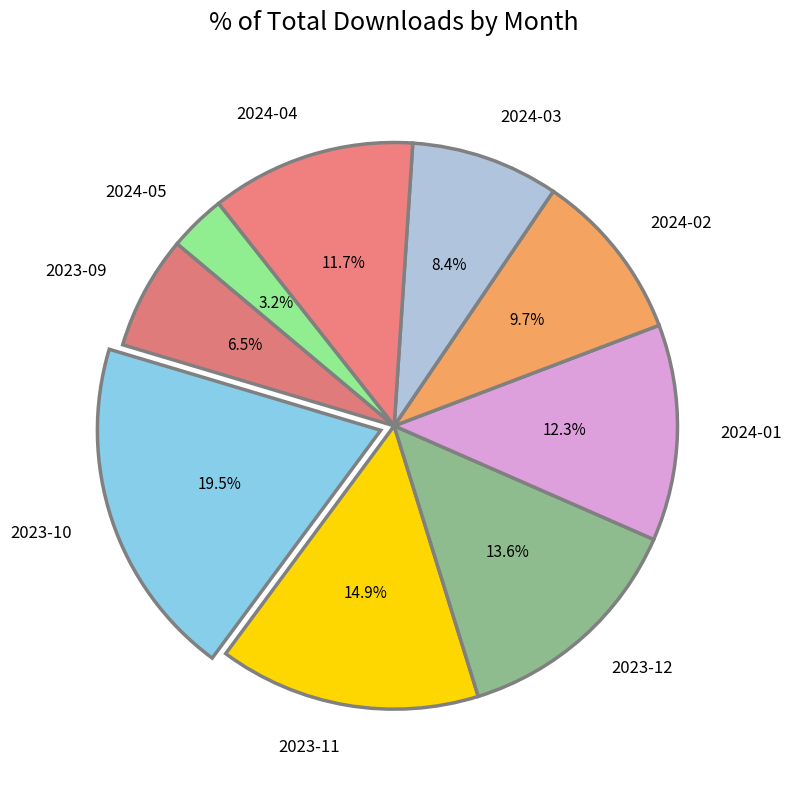

How many slices are in this pie chart?

9